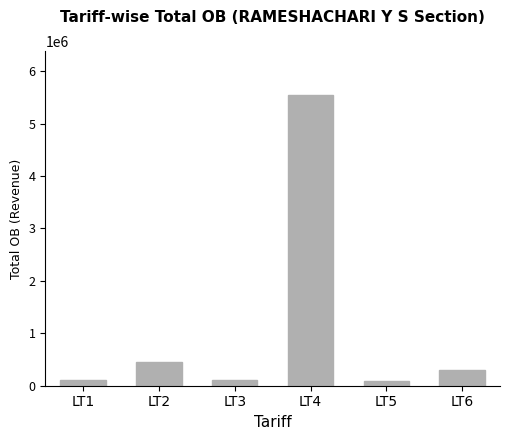

What is the minimum value shown in the chart?

84217.8